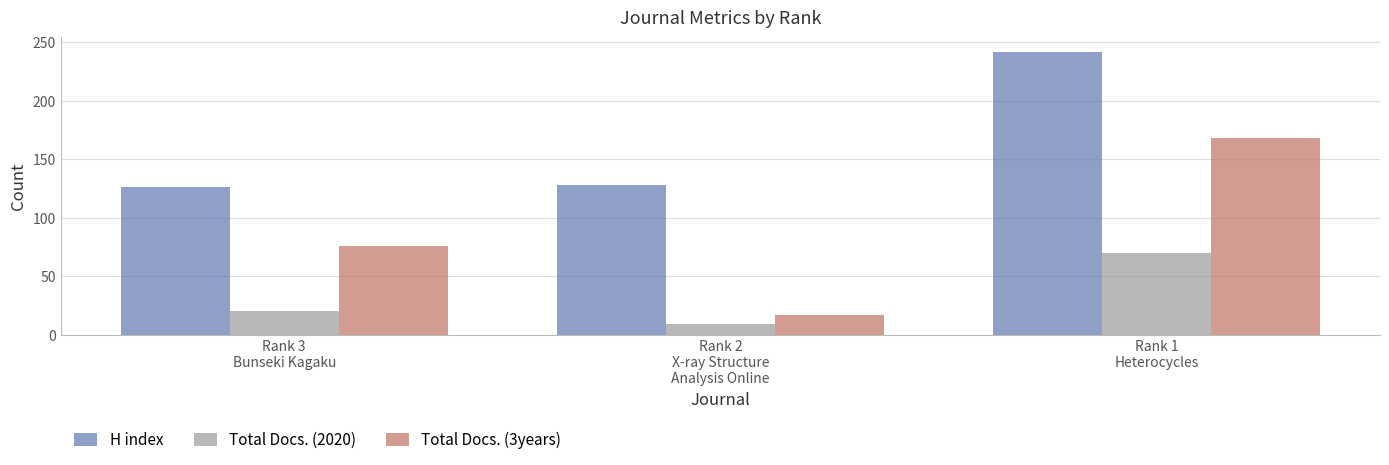

Reading right to left, list all the values displayed in this chart.

H index: 242	128	126
Total Docs. (2020): 70	9	20
Total Docs. (3years): 168	17	76